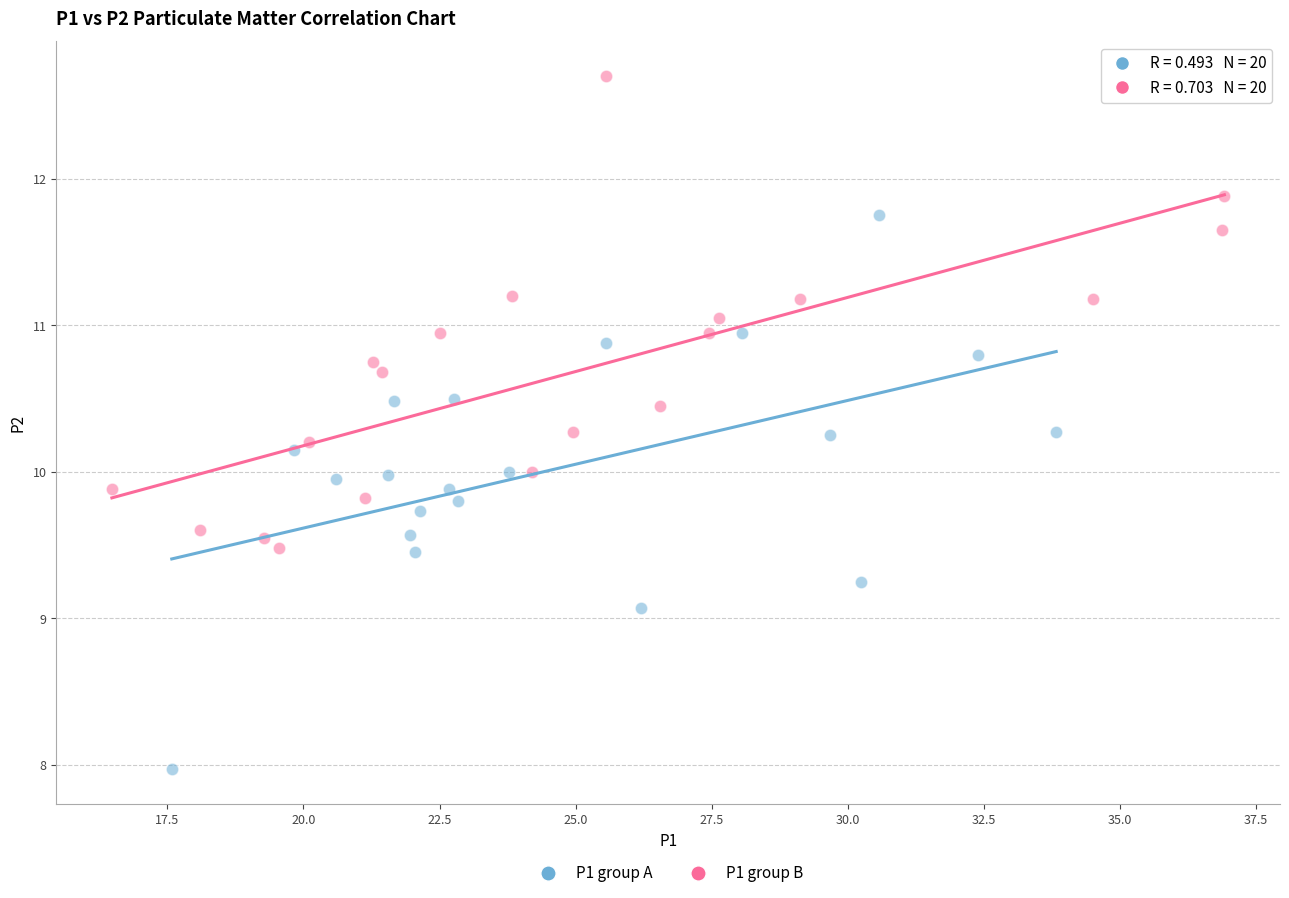

Which series has the widest spread of Y values?

P1 group A